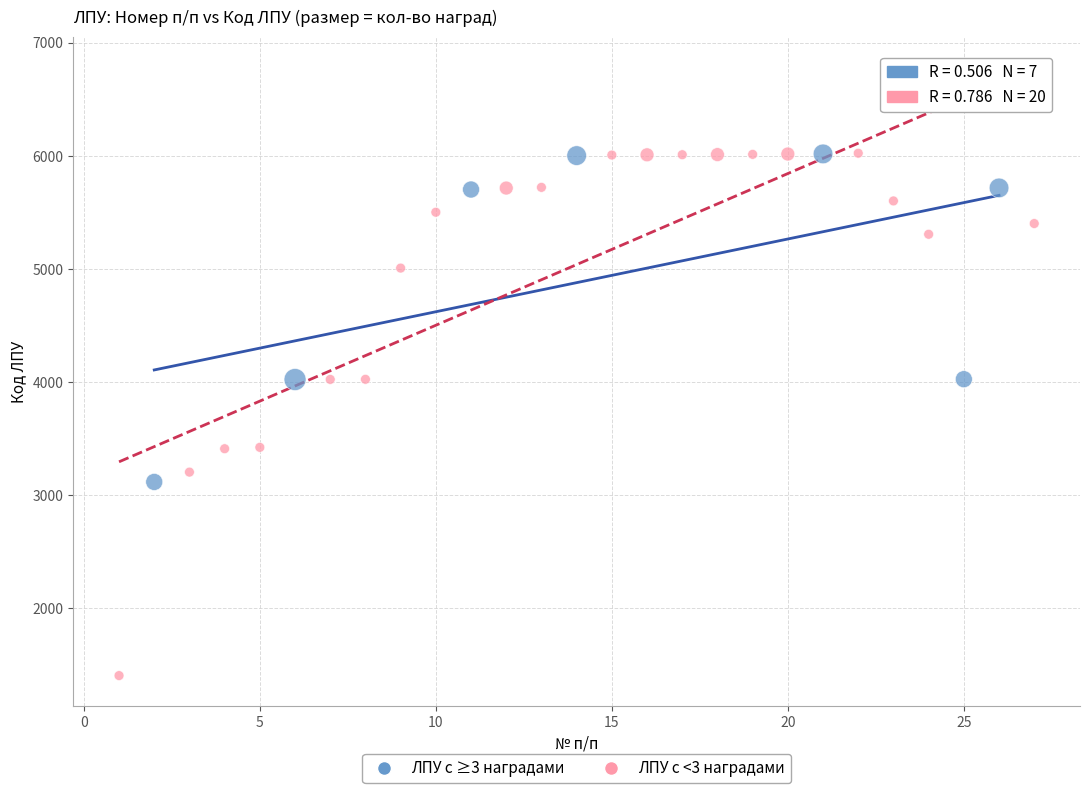

Which series has the widest spread of Y values?

ЛПУ с <3 наградами